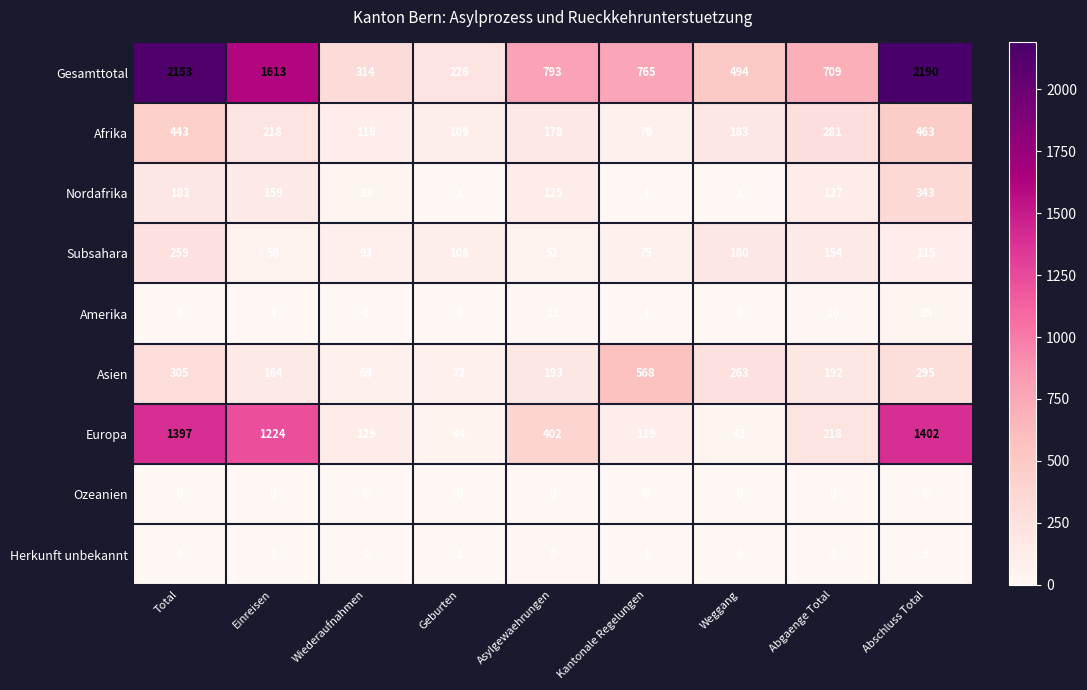

What is the difference between the maximum and minimum values in the Europa series?

1360